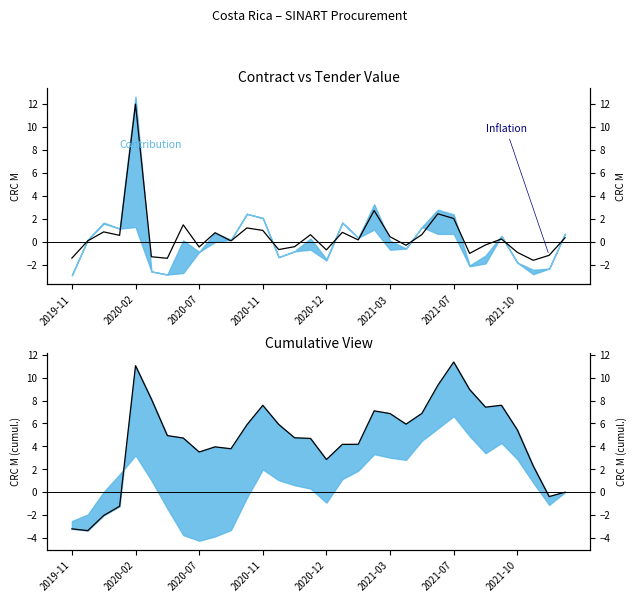

What is the difference between the values at 11 and 26?

1.5